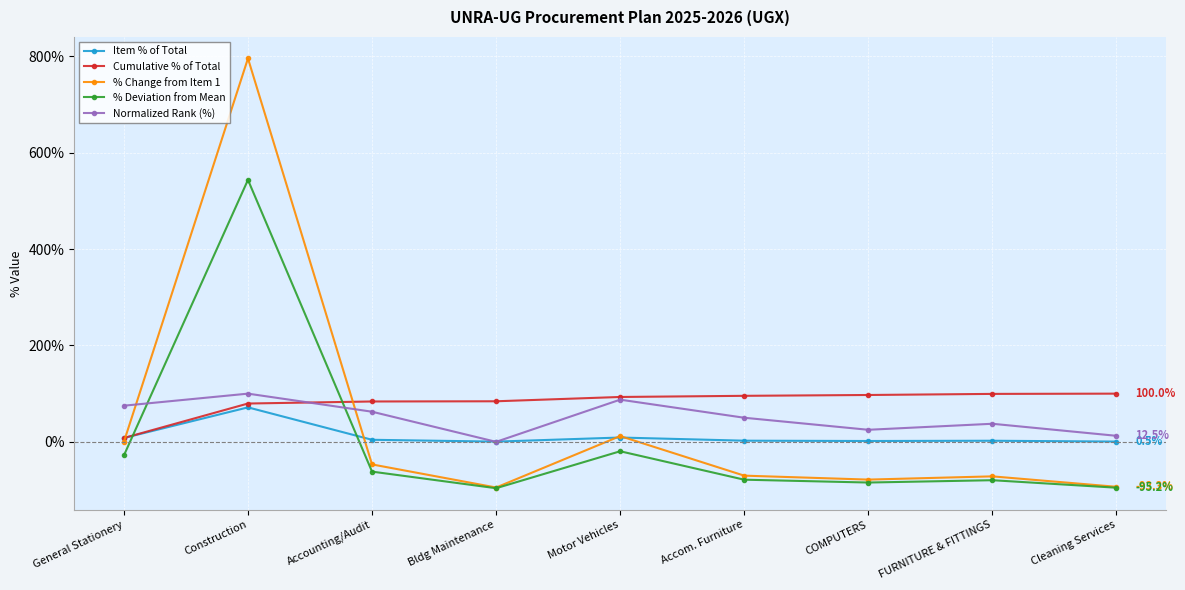

Which label corresponds to the largest value in the chart?

Construction